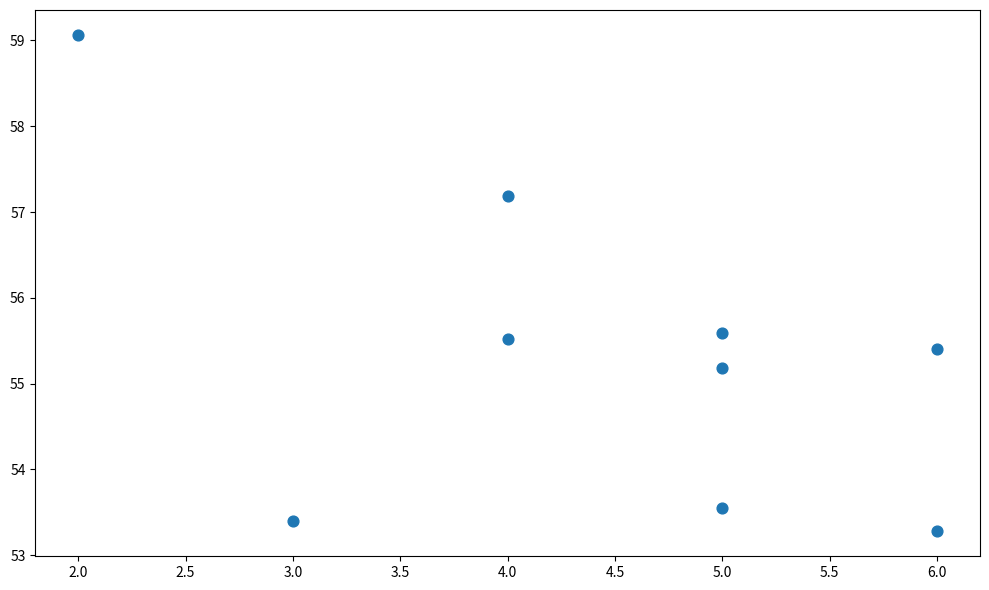

What Y value in the scatter plot is closest to 56?

55.6